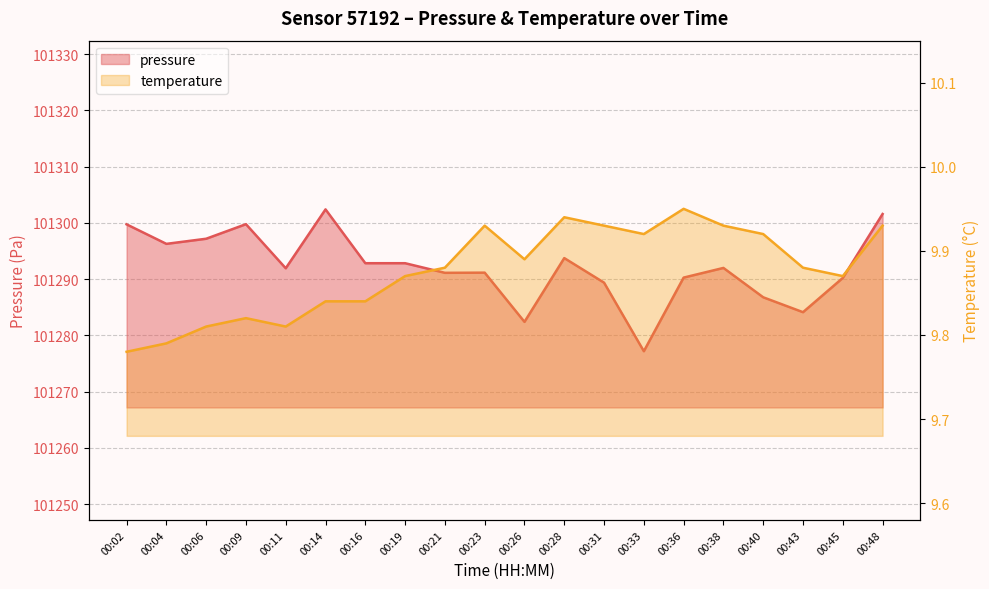

What is the maximum value shown in the chart?

101302.4